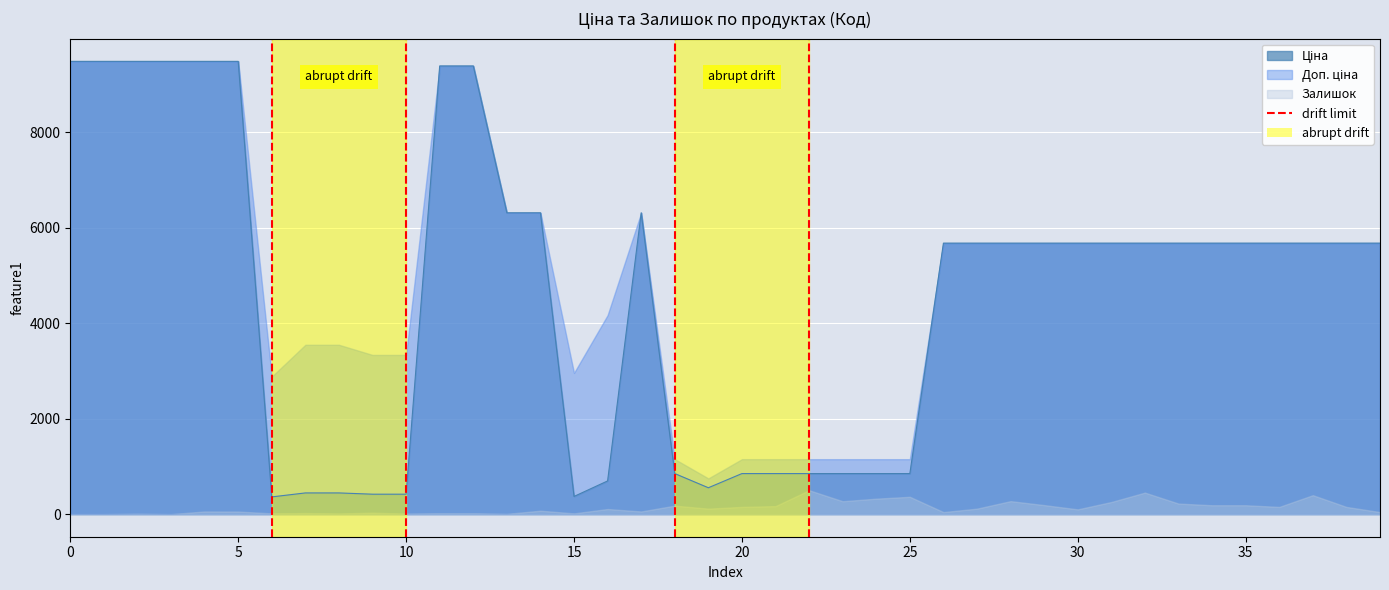

Read the Ціна value at 280761644.

5673.8